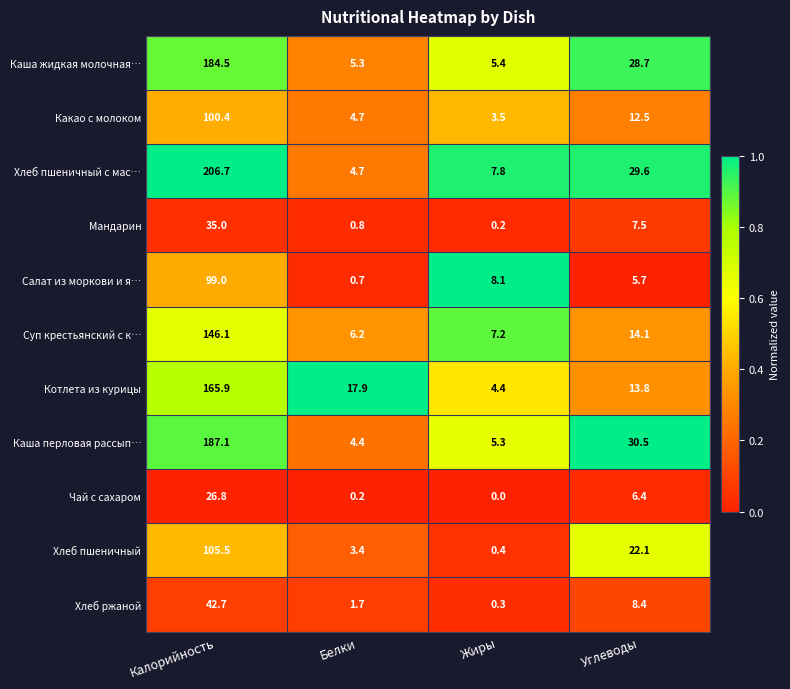

True or false: Каша жидкая молочная… has a value of 10.1 at Углеводы.

False